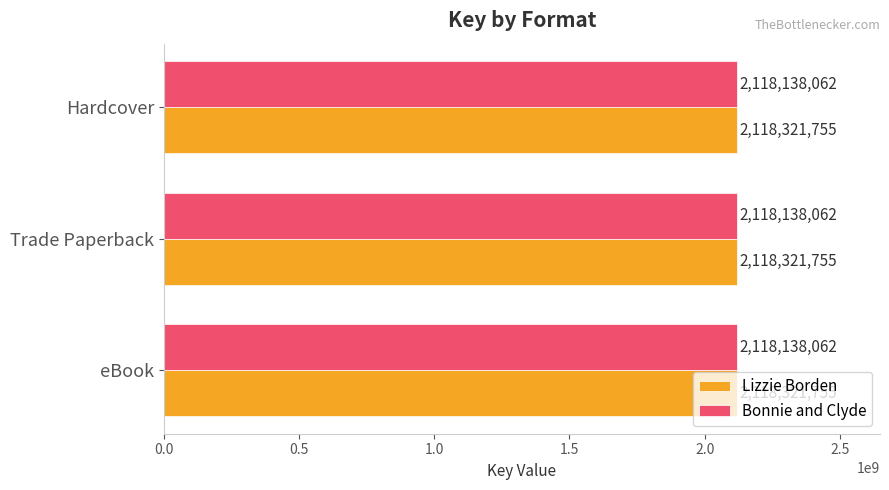

What is the difference between the highest and lowest values at Trade Paperback?

183693